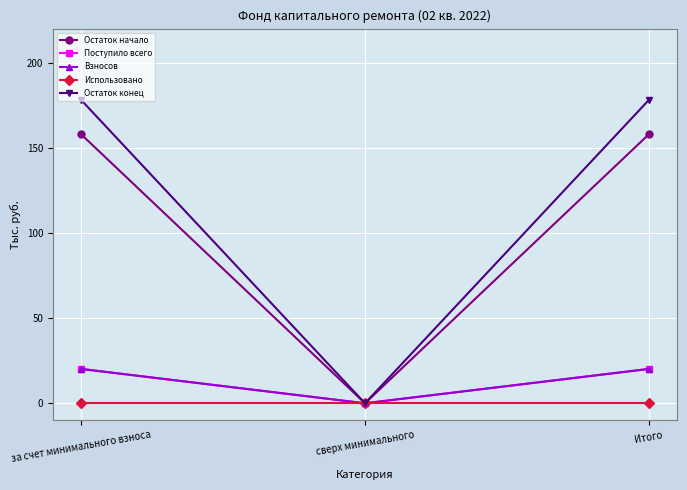

Which series has the largest total across all categories?

Остаток конец